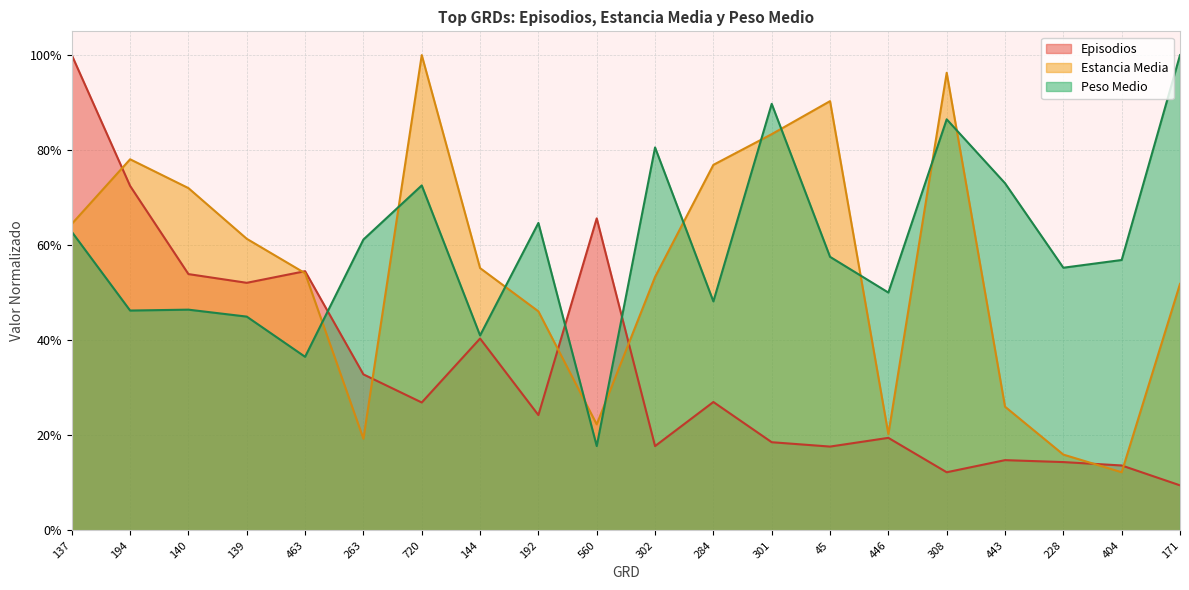

True or false: Estancia Media has more than 0 points higher than both neighbors.

True